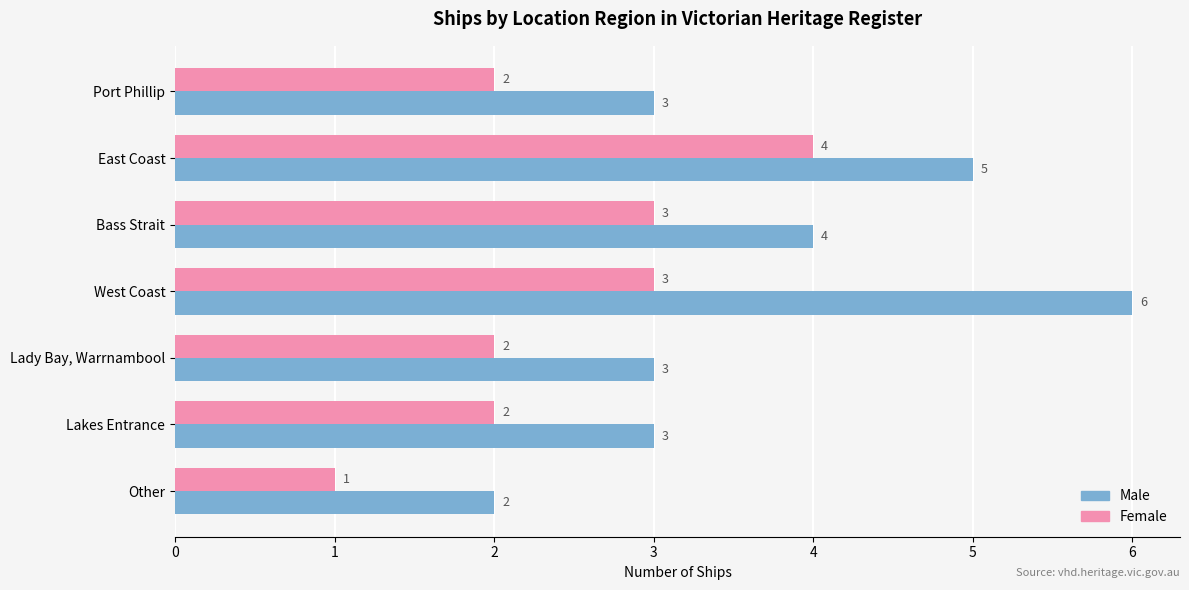

What is the greatest value displayed?

6